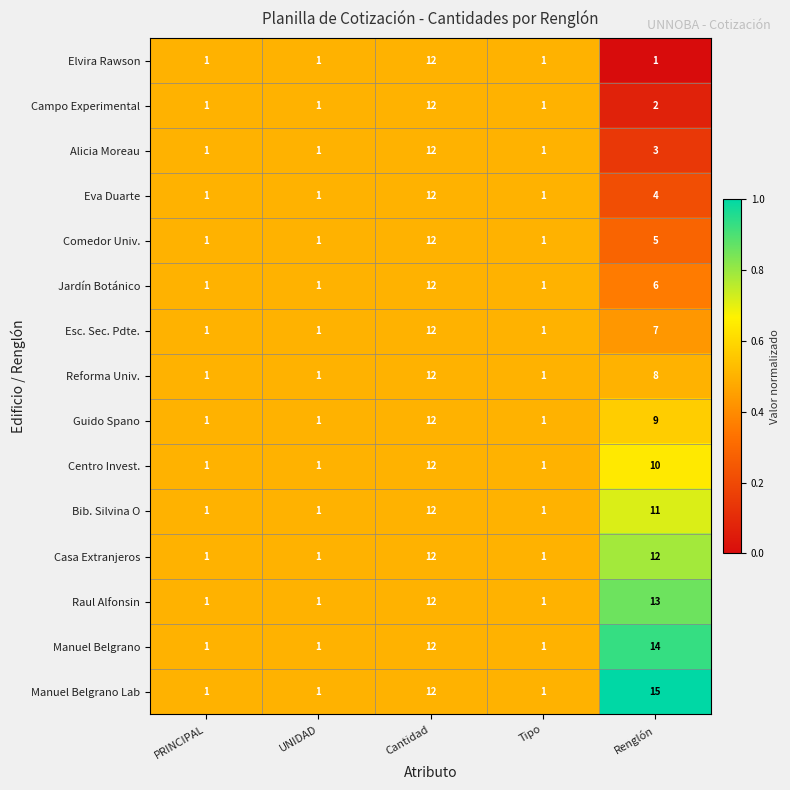

The Alicia Moreau series shows 2 at UNIDAD. True or false?

False